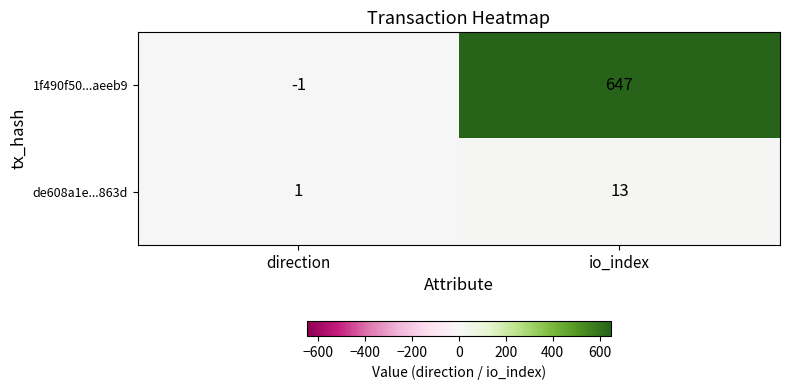

What is the maximum value shown in the chart?

647